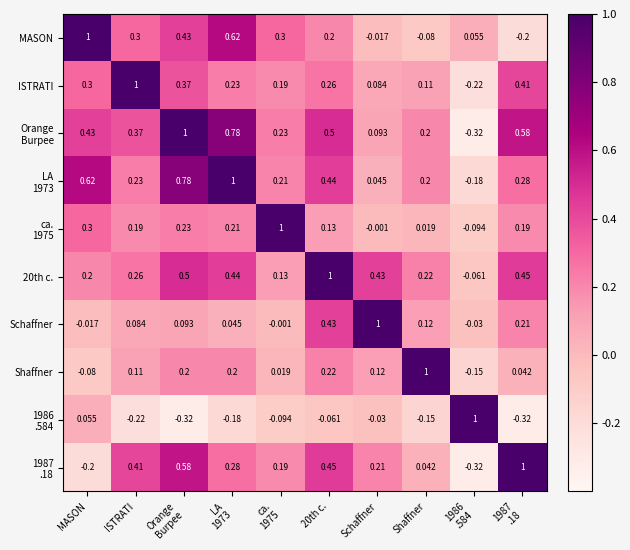

Where does the Schaffner series first go above 0?

ISTRATI